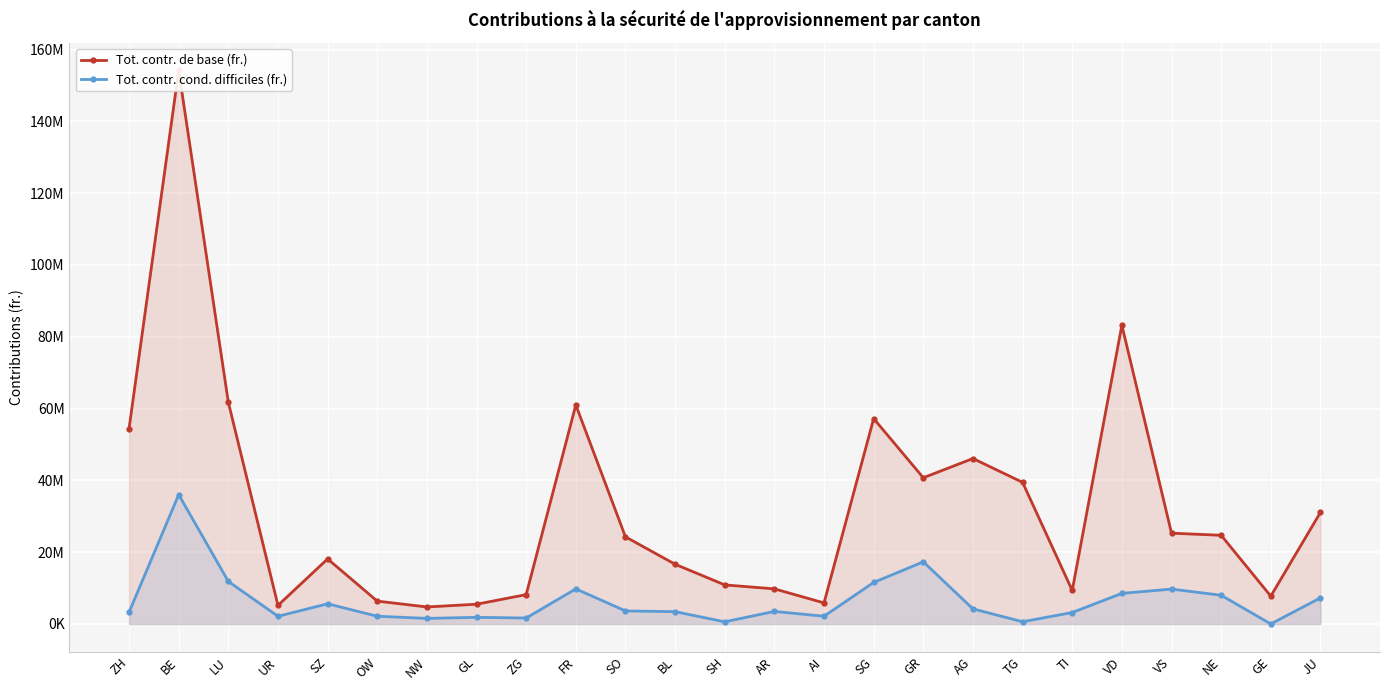

What is the difference between the second highest and minimum values in the Tot. contr. de base (fr.) series?

78474217